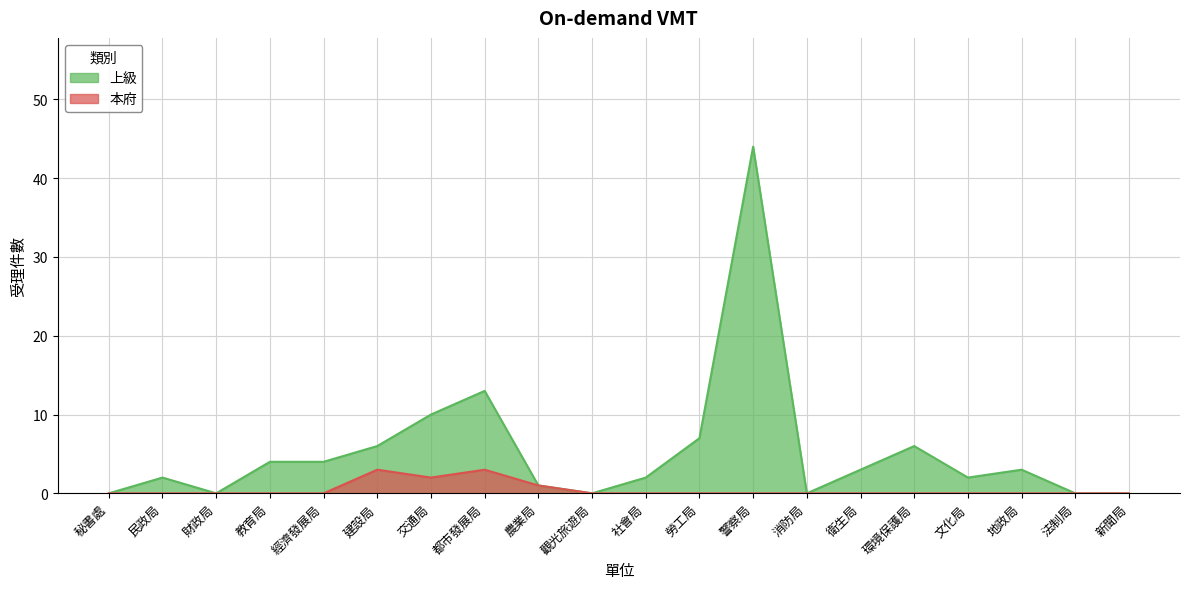

List the series in order of their peak value, highest first.

上級, 本府